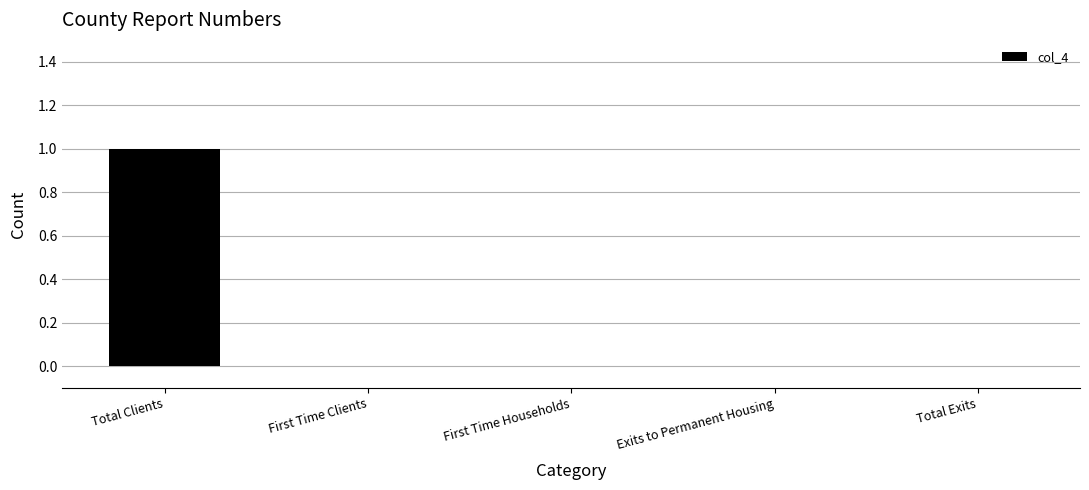

True or false: the data shows 0 at Exits to Permanent Housing.

True